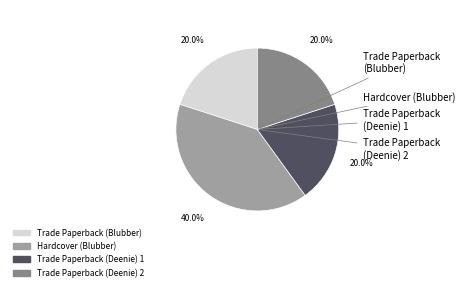

The Trade Paperback (Blubber) slice represents 26% of the pie. True or false?

False